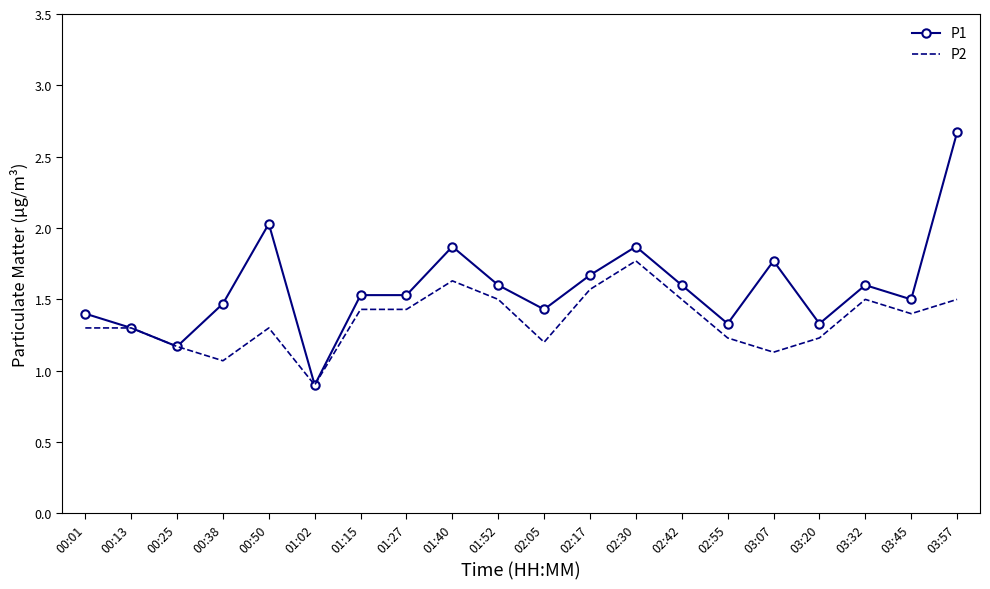

The P2 series shows 2.0 at 02:05. True or false?

False